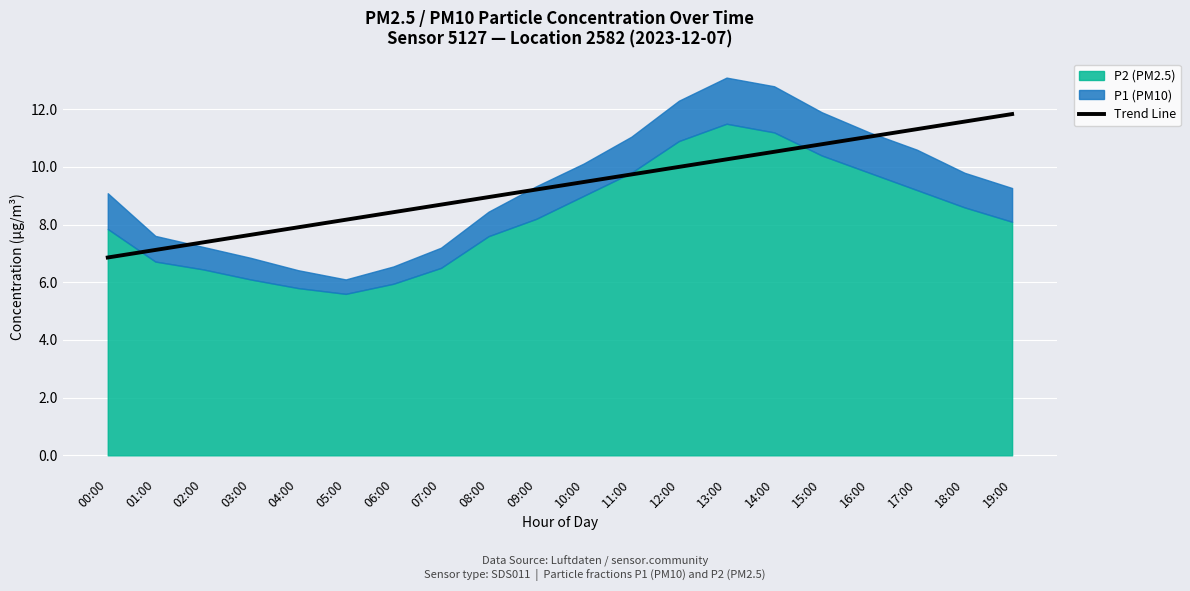

What is the average value?

9.3